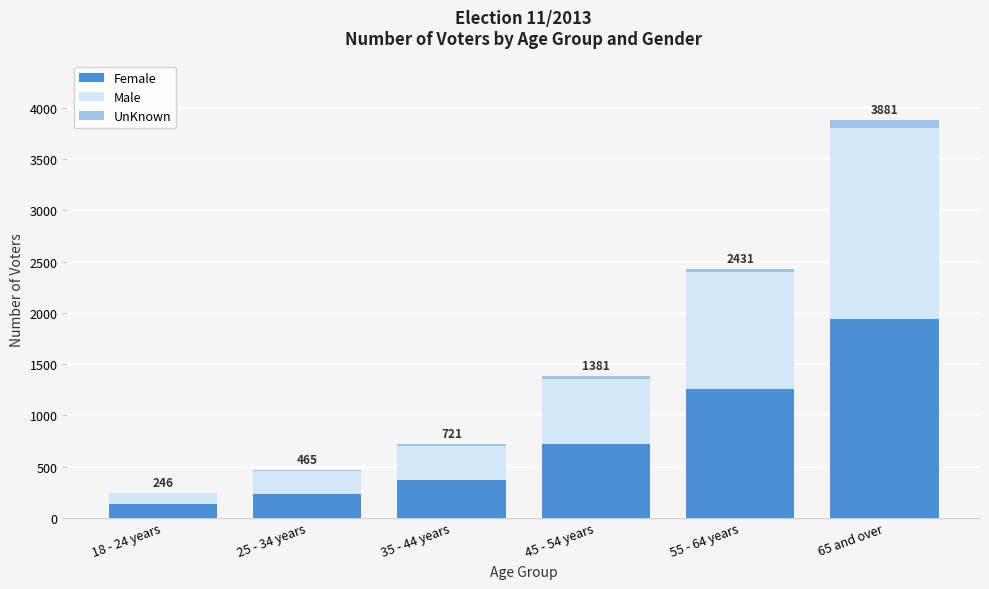

Reading left to right, transcribe the values for Female.

18 - 24 years=134	25 - 34 years=235	35 - 44 years=367	45 - 54 years=723	55 - 64 years=1255	65 and over=1945